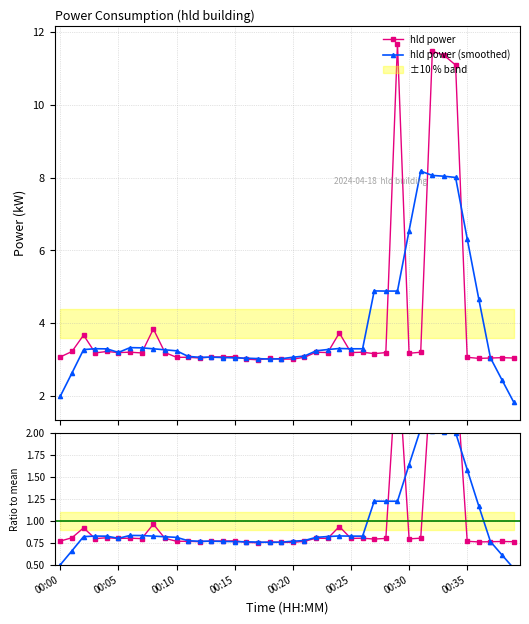

What is the difference between the maximum and minimum values in the hld power (smoothed) series?

6.4